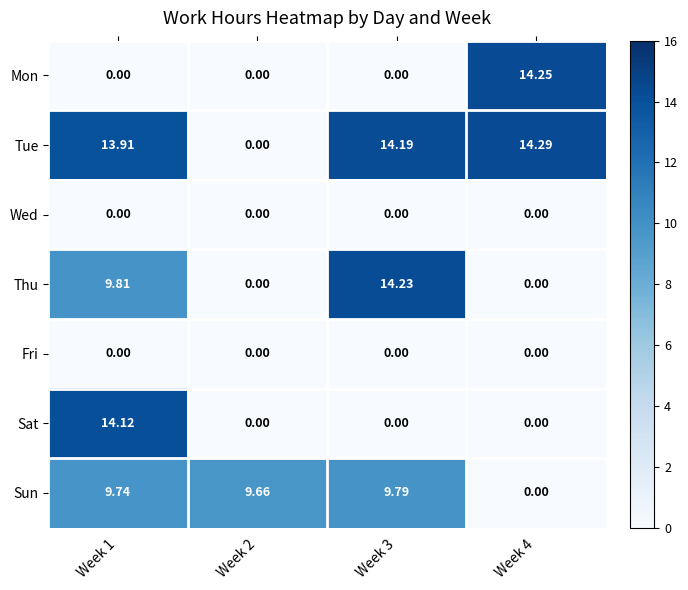

Which series has the largest range (max minus min)?

Tue